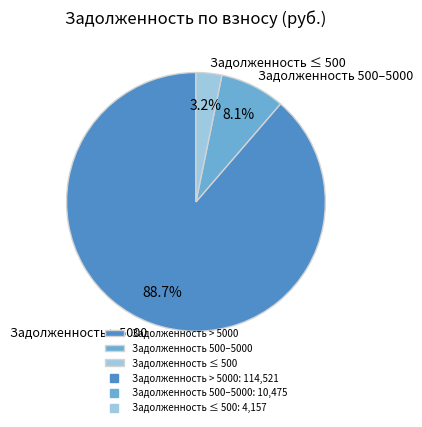

What percentage is NOT represented by Задолженность 500–5000?

91.9%